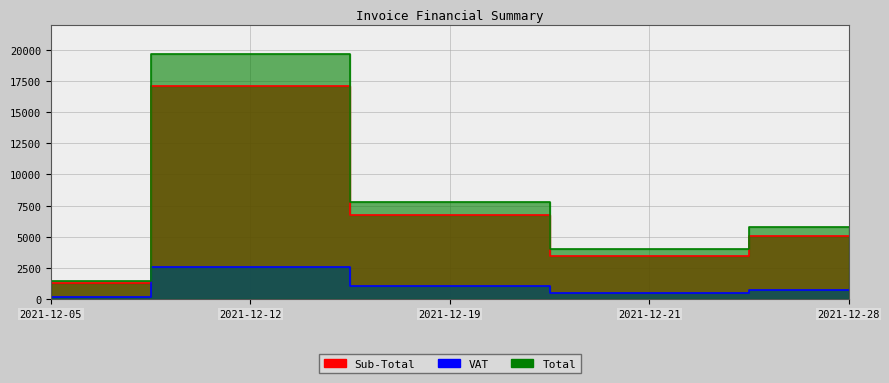

True or false: VAT has a value of 254.2 at 2021-12-05.

False